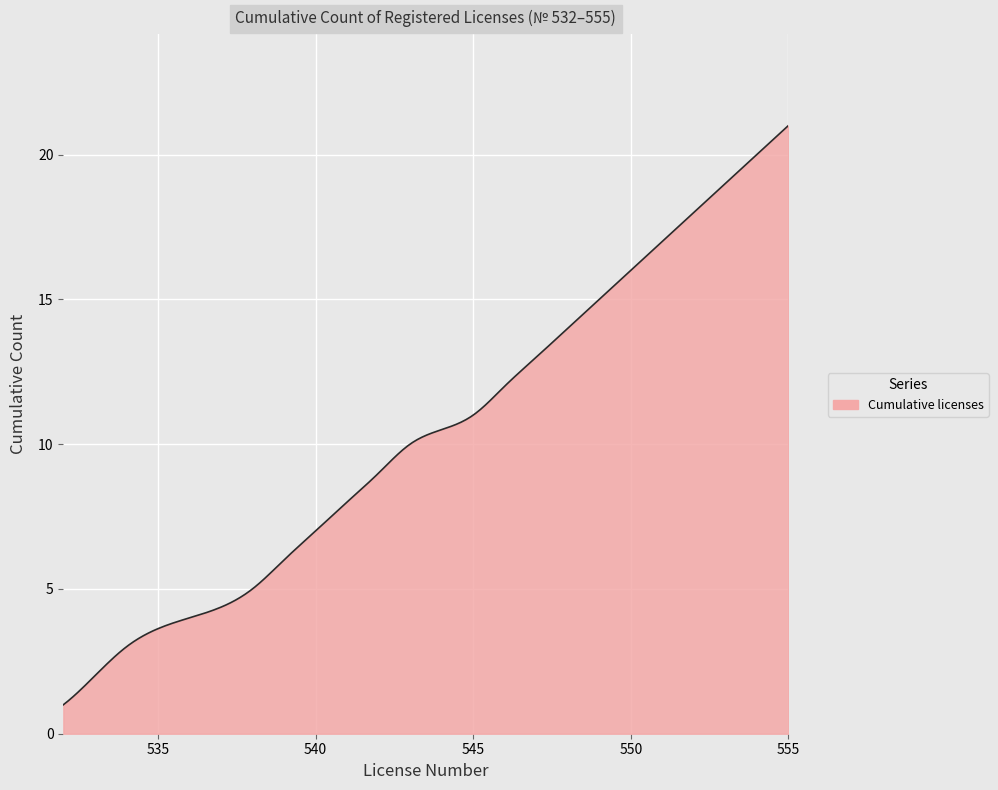

What is the difference between the maximum and minimum values?

20.0